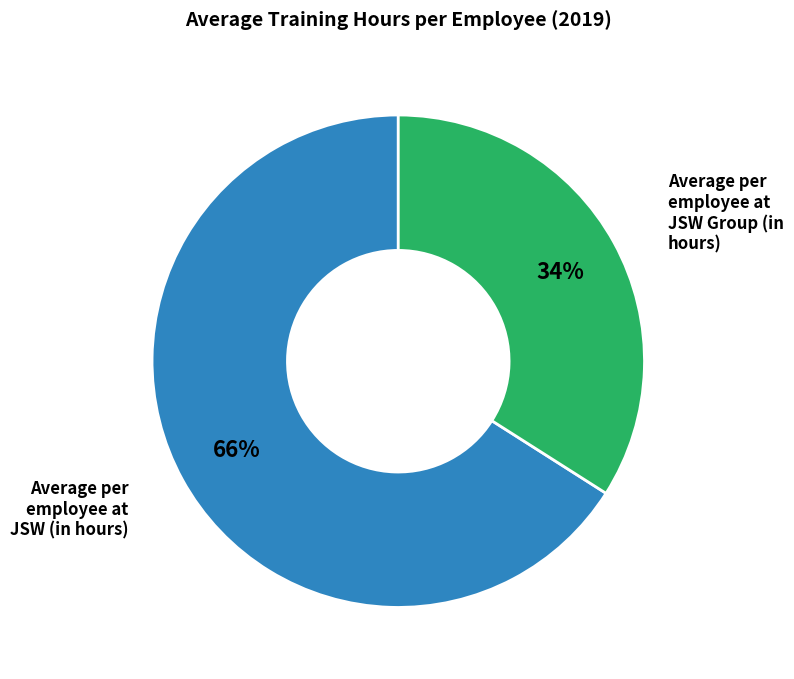

To the nearest percent, what is the difference between the largest and smallest slice percentages?

32%